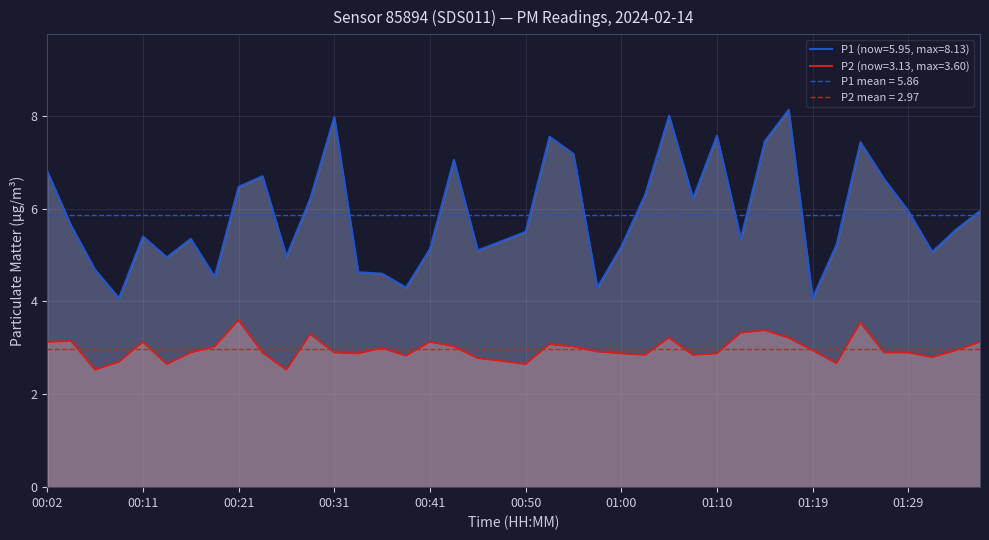

How many values in the P1 series exceed 5?

30